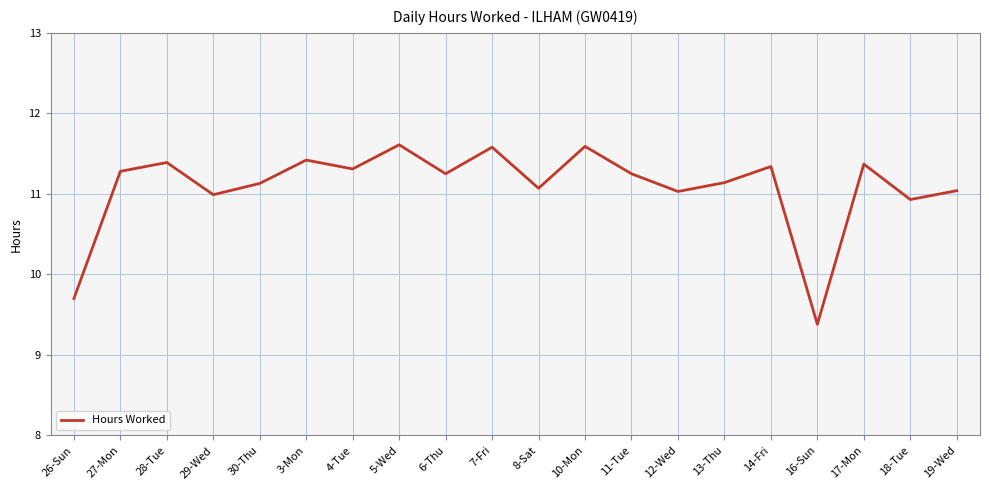

What is the change in value from 27-Mon to 14-Fri?

+0.1